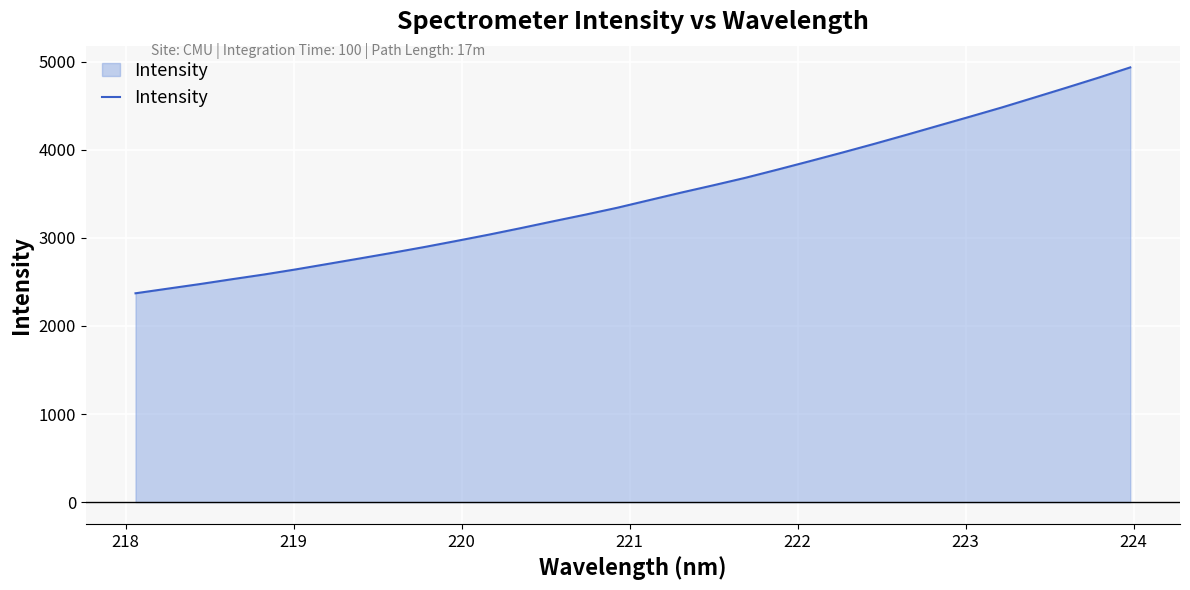

What is the smallest value displayed?

2370.4